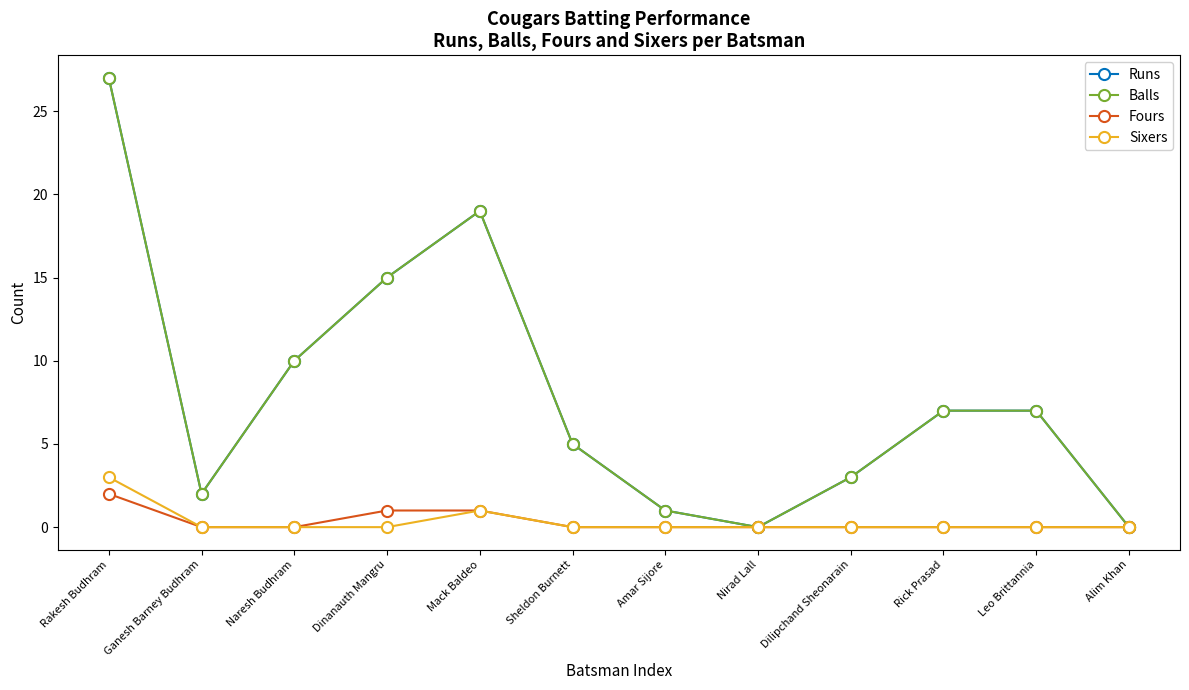

Does the chart have visible grid lines?

No